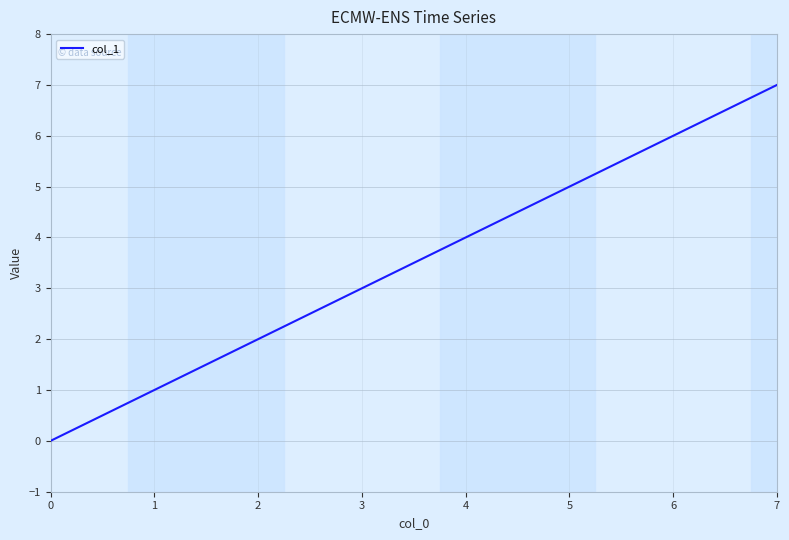

What is the maximum value shown in the chart?

7.0